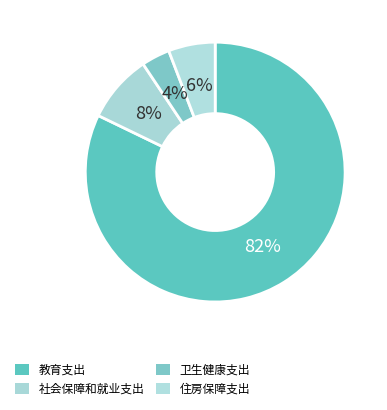

What is the largest slice in the pie chart?

教育支出